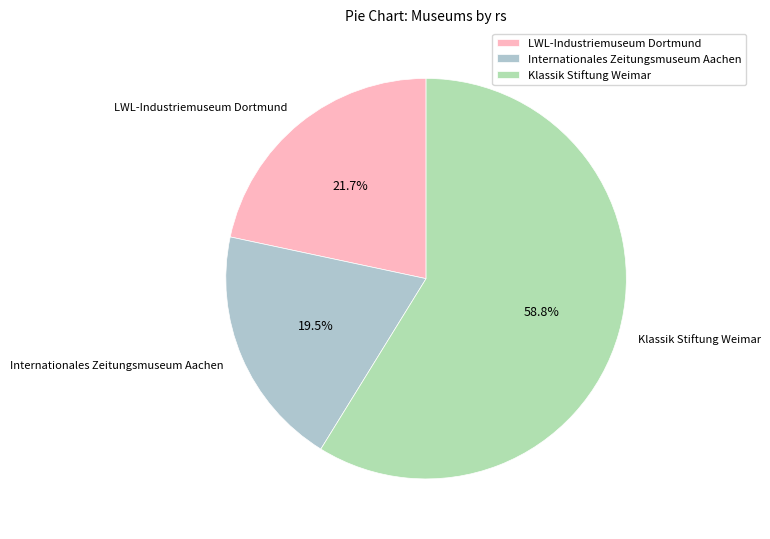

Which category has the biggest portion of the pie?

Klassik Stiftung Weimar